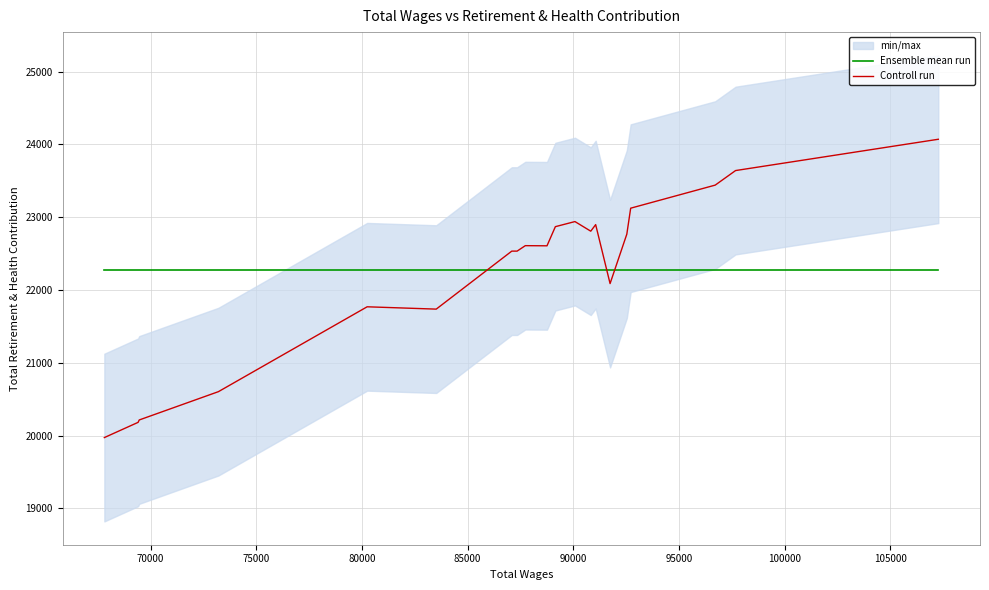

After their last crossing, which series has the higher values: Ensemble mean run or Controll run?

Controll run